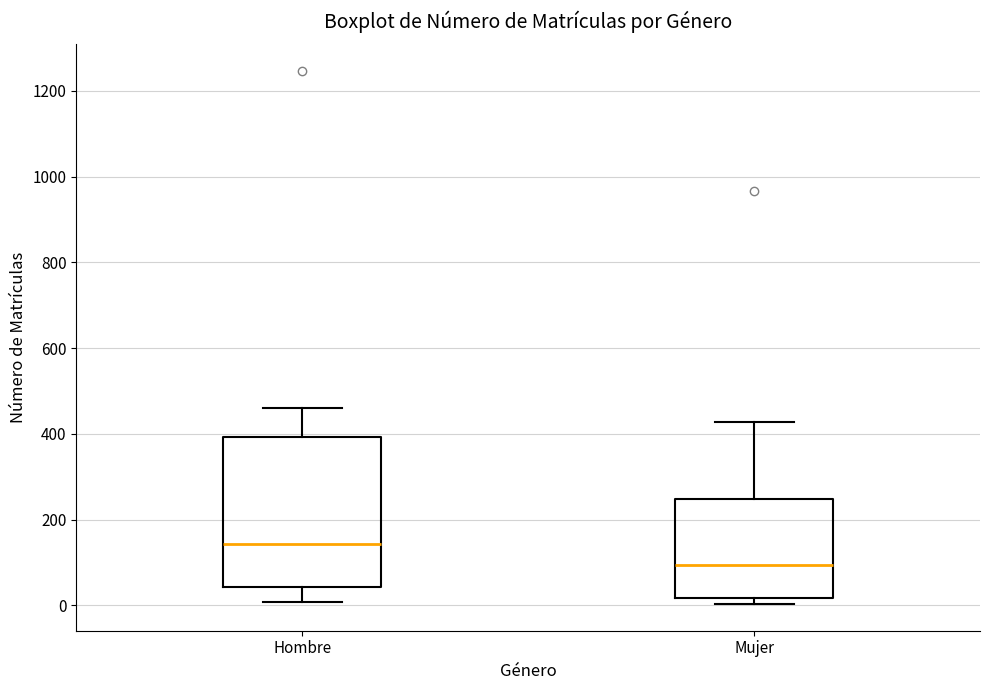

Reading left to right, read every box against the y-axis: the position of its median line, the range the box covers, and the ends of its whiskers. The values are not printed on the chart, so give them approximately, as read against the axis.

Hombre: median 140, box 40 to 400, whiskers 0 to 460
Mujer: median 100, box 20 to 240, whiskers 0 to 420